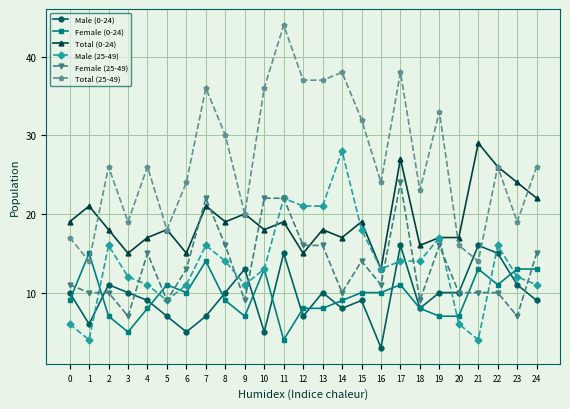

What is the minimum value for Female (0-24)?

4